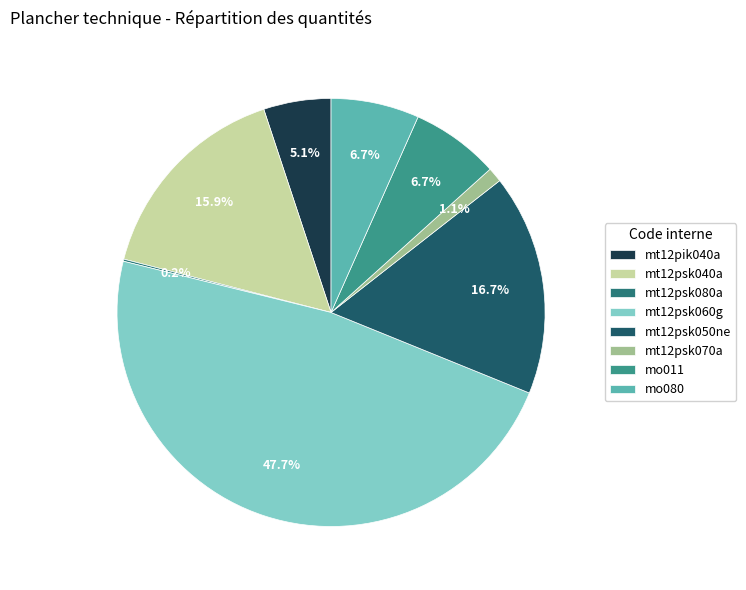

Count the number of slices in the pie.

8